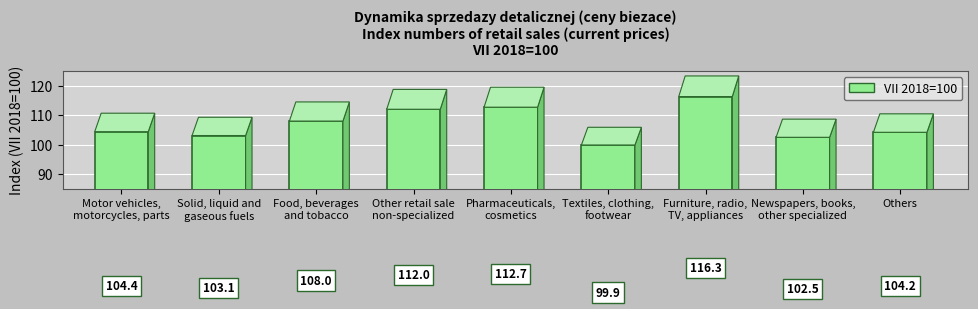

What is the label of the 4th bar from the right?

Textiles, clothing,
footwear